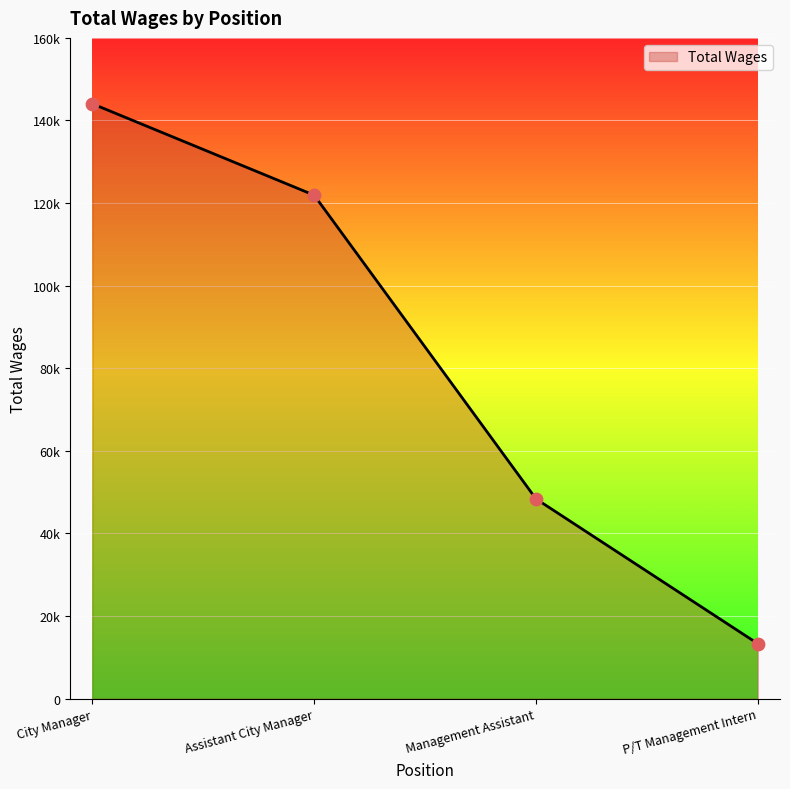

What is the ratio of the value at Assistant City Manager to the value at City Manager?

0.8